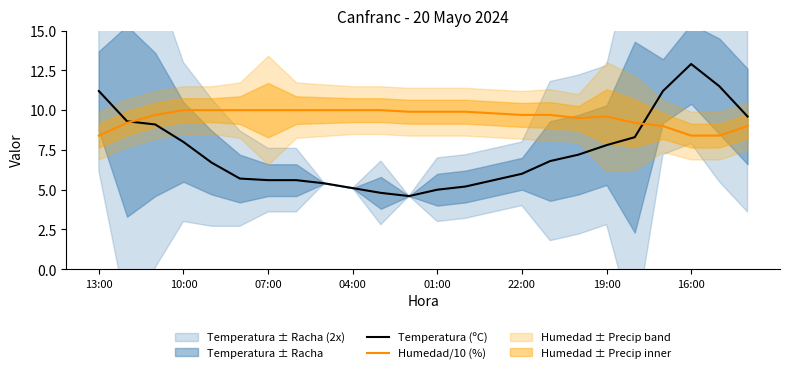

True or false: Humedad/10 (%) has a value of 15.0 at 16:00.

False